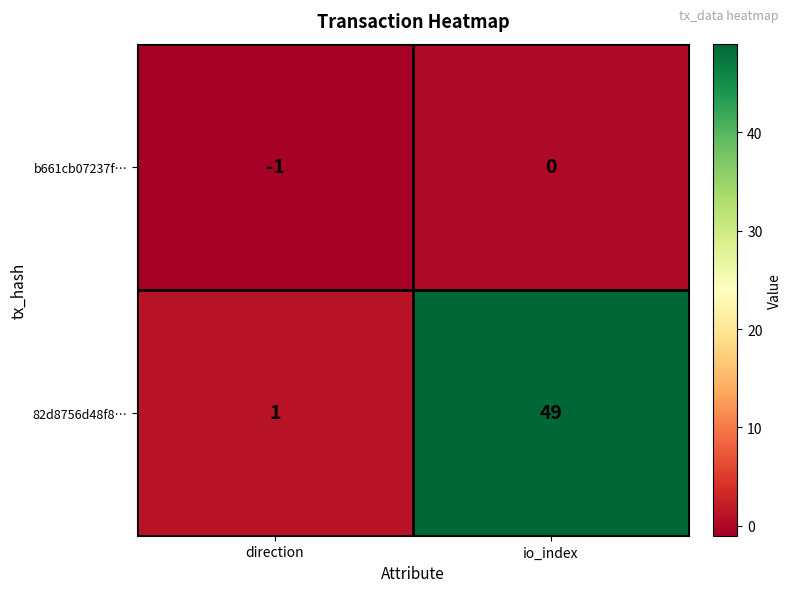

Which category has the lowest value across all series?

direction